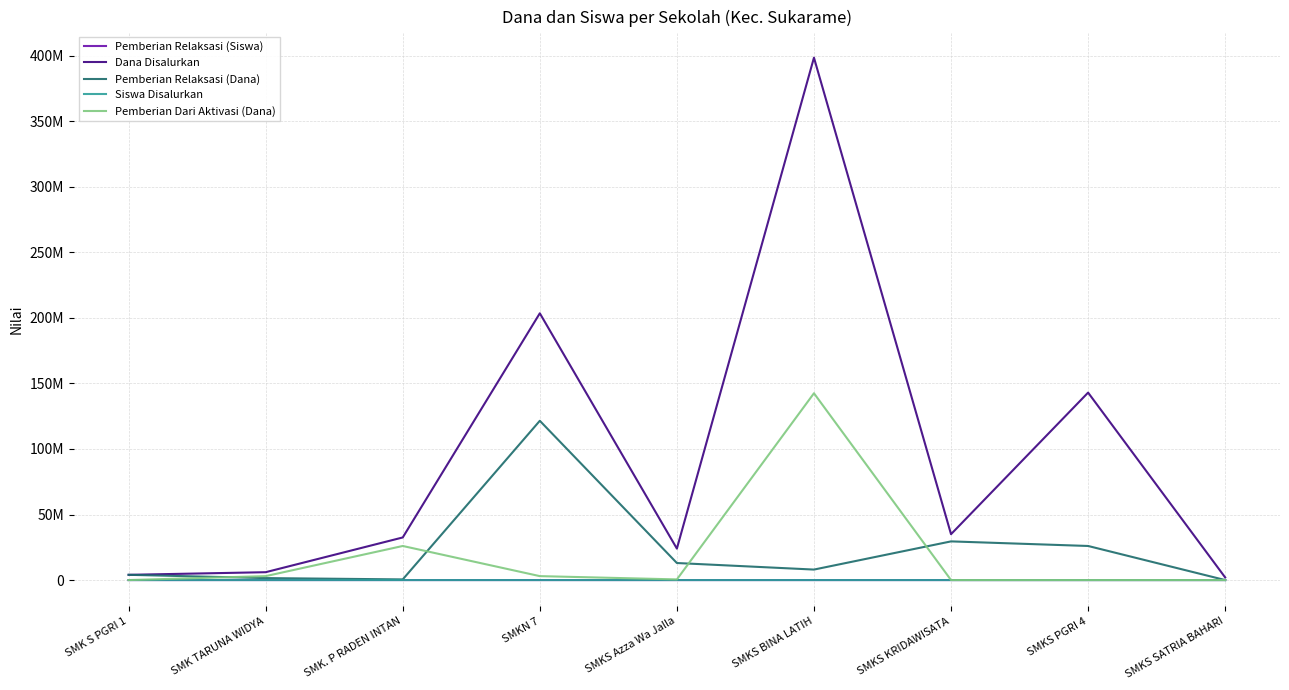

What are all the series names shown in the legend?

Pemberian Relaksasi (Siswa), Dana Disalurkan, Pemberian Relaksasi (Dana), Siswa Disalurkan, Pemberian Dari Aktivasi (Dana)